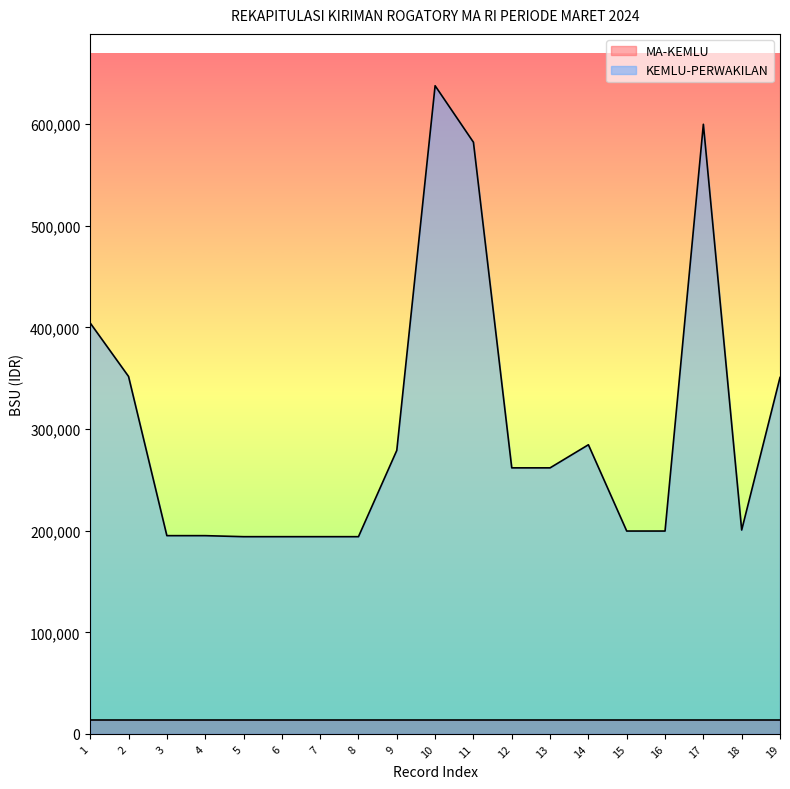

What is the value of the 8th point from the left?

194112